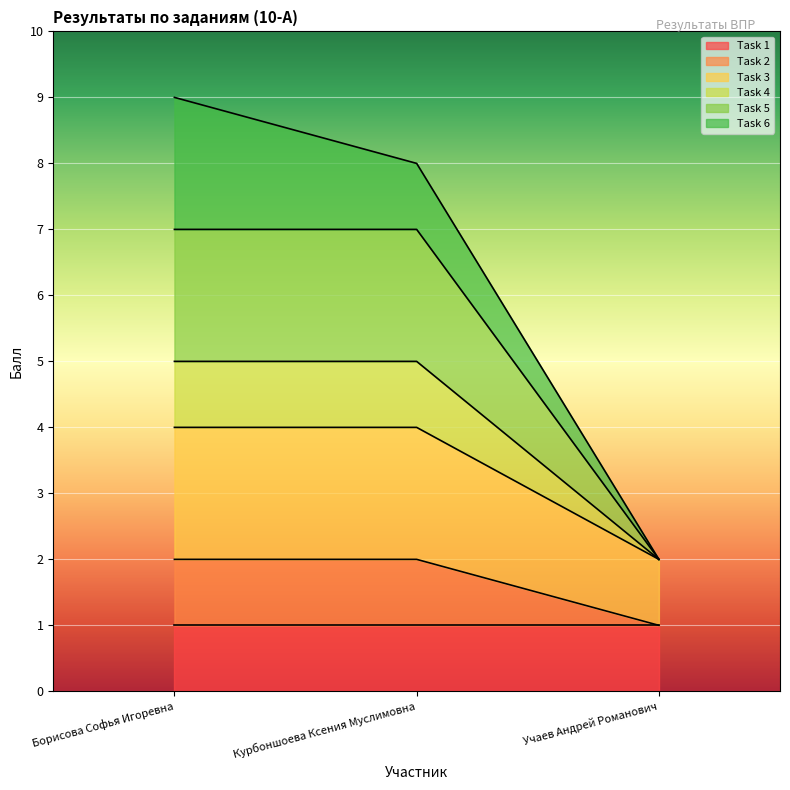

What is the difference between the maximum and minimum values in the Task 2 series?

1